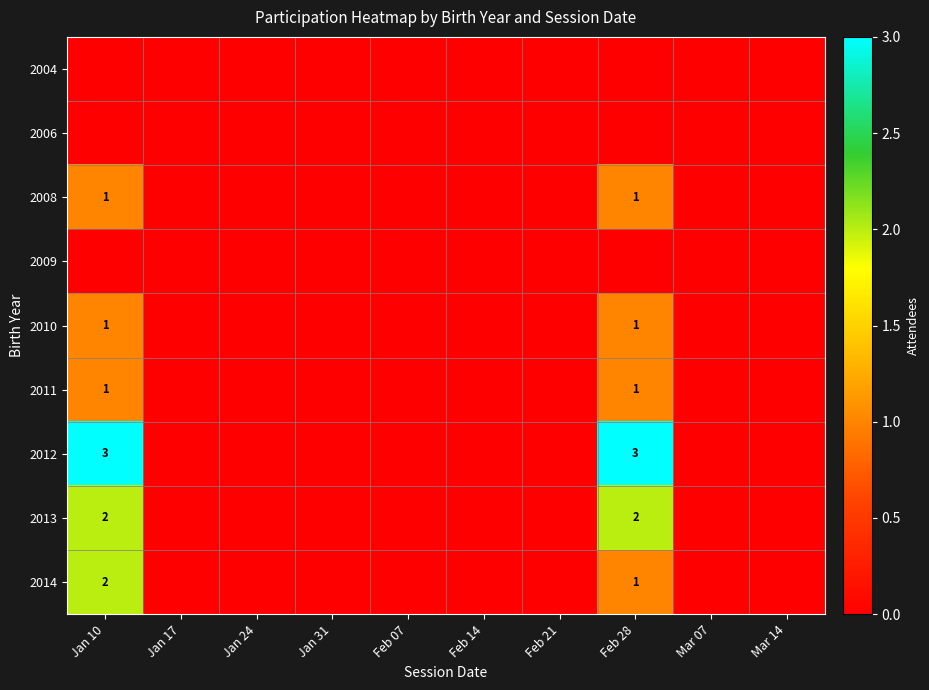

The value of 2013 at Feb 28 is 2. True or false?

True